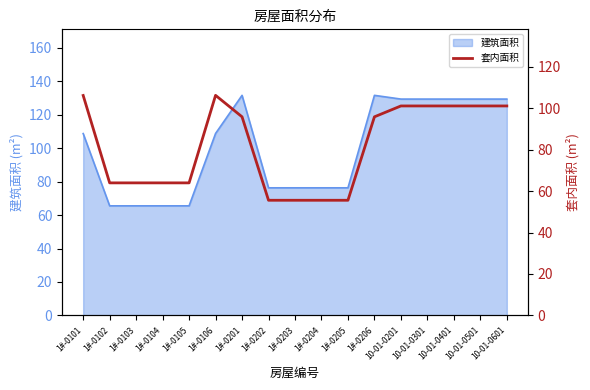

Is it true that 建筑面积 equals 192.0 at 1#-0201?

False